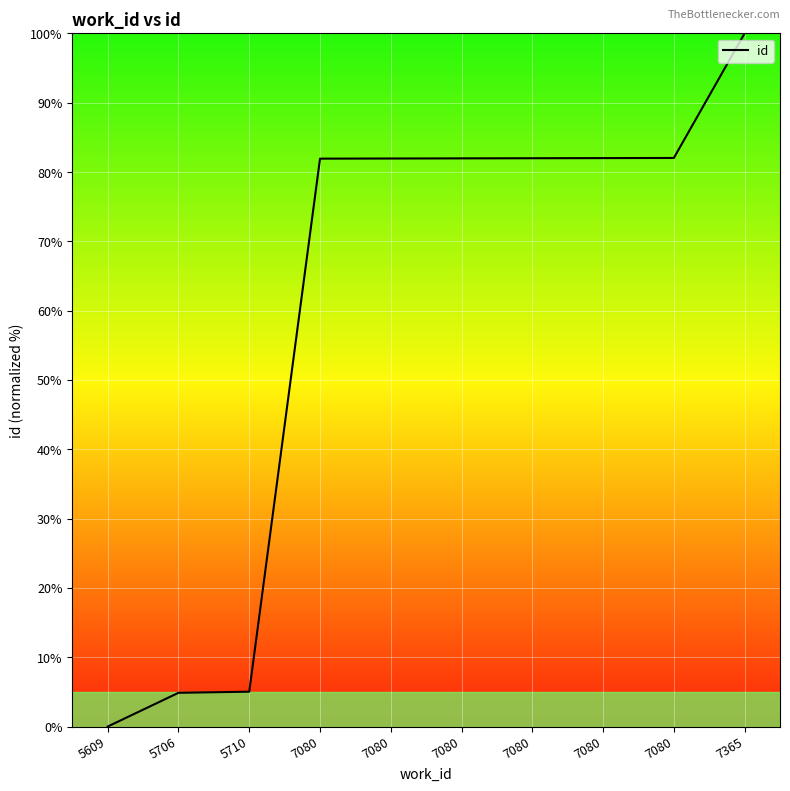

Does the chart have visible grid lines?

Yes